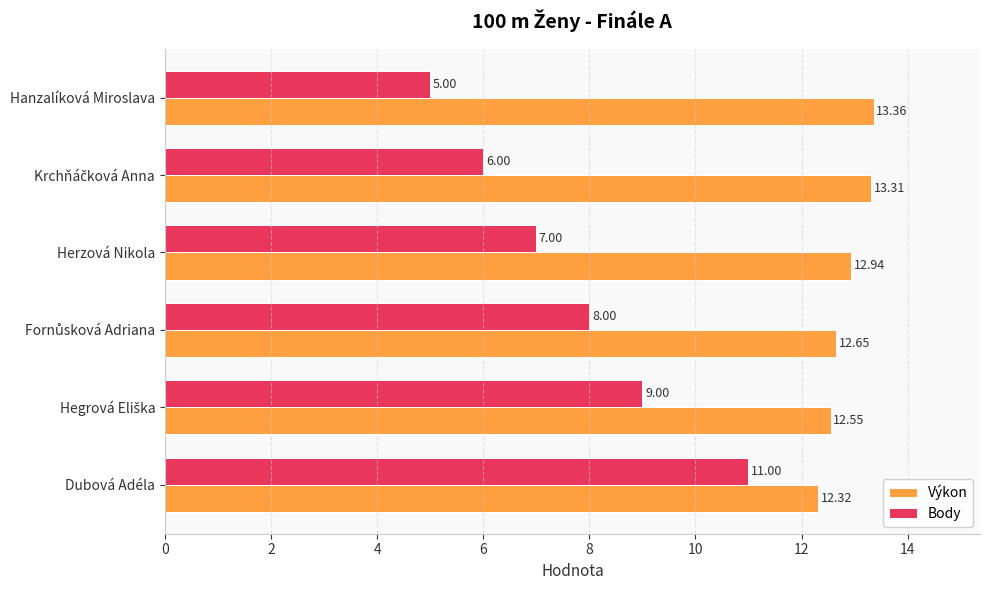

What is the sum of the Výkon values at Hanzalíková Miroslava and Dubová Adéla?

25.7